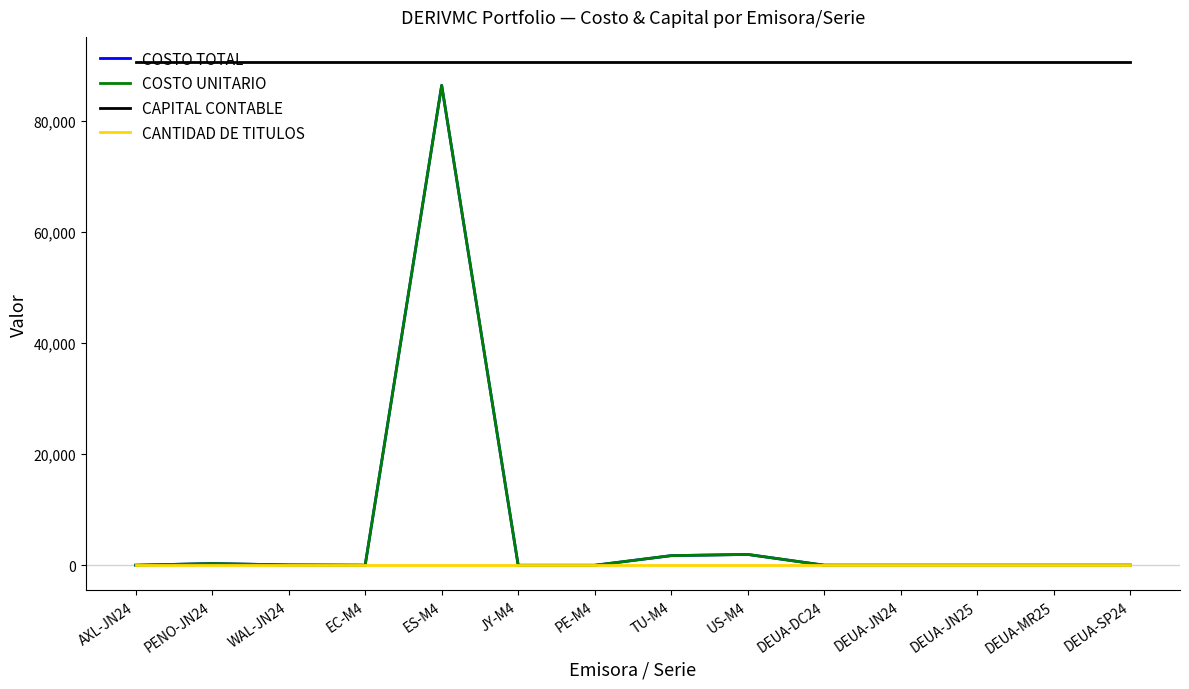

What is the sum of all COSTO TOTAL values?

90602.1